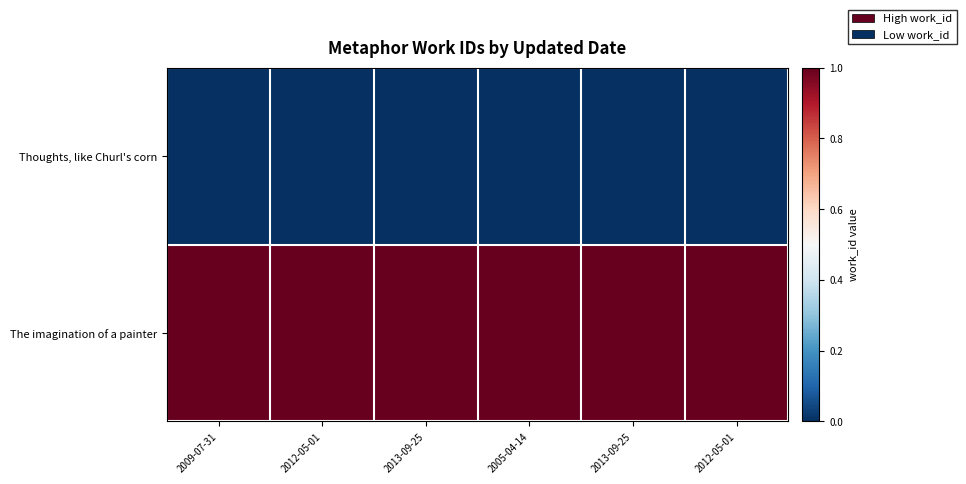

Rank the series by their maximum value, from lowest to highest.

Thoughts, like Churl's corn, The imagination of a painter